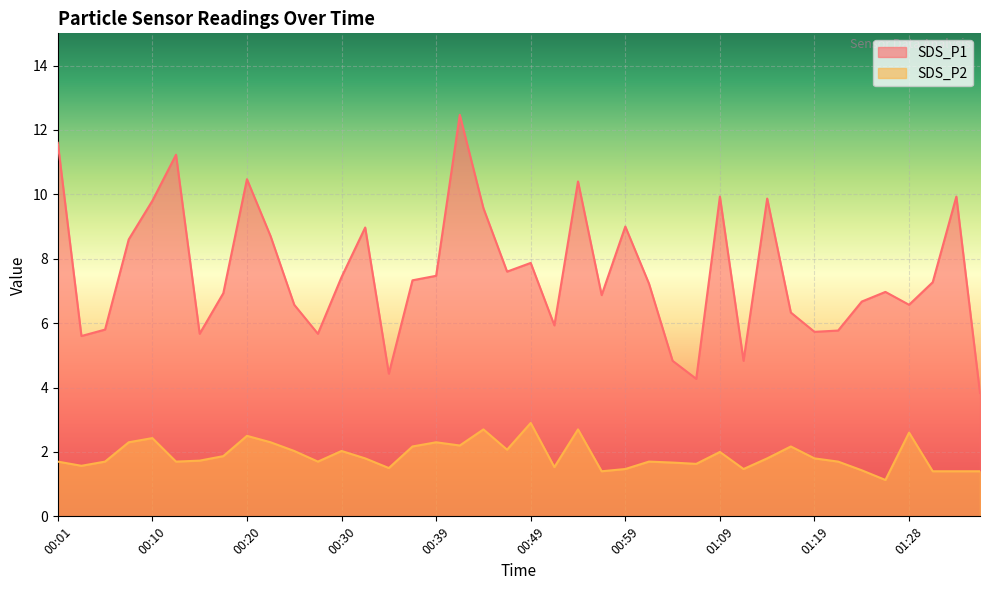

What is the sum of all SDS_P2 values?

75.6